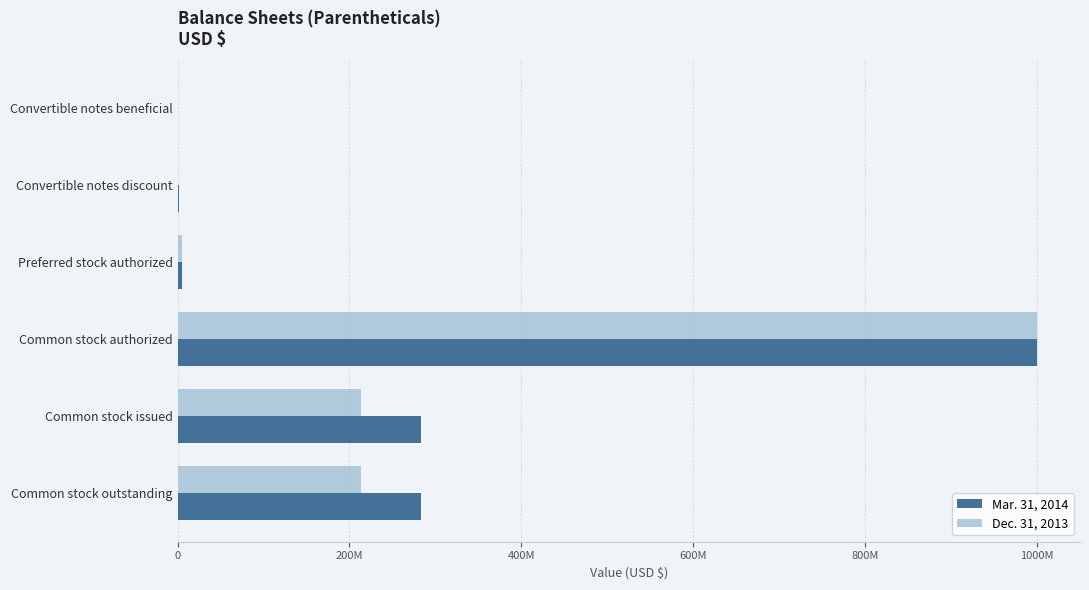

What is the average value of the Dec. 31, 2013 series?

238630756